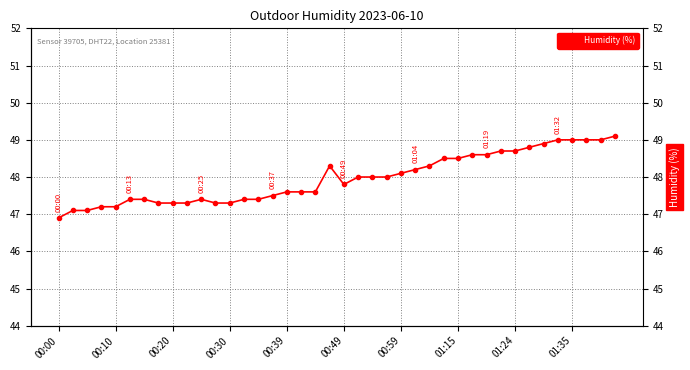

How many lines are shown in the chart?

1